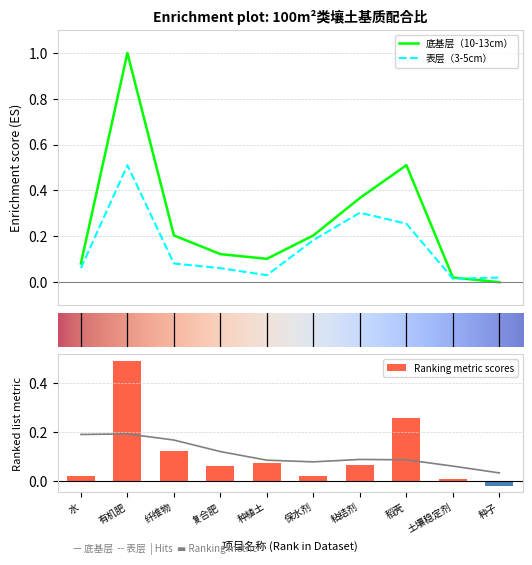

Are the bars horizontal?

No